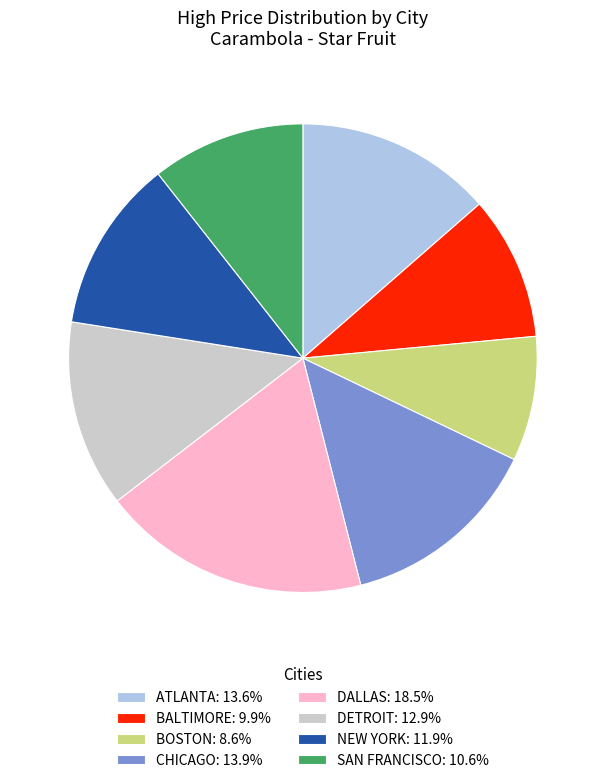

What is the ratio of the value at BALTIMORE to the value at DETROIT?

0.8